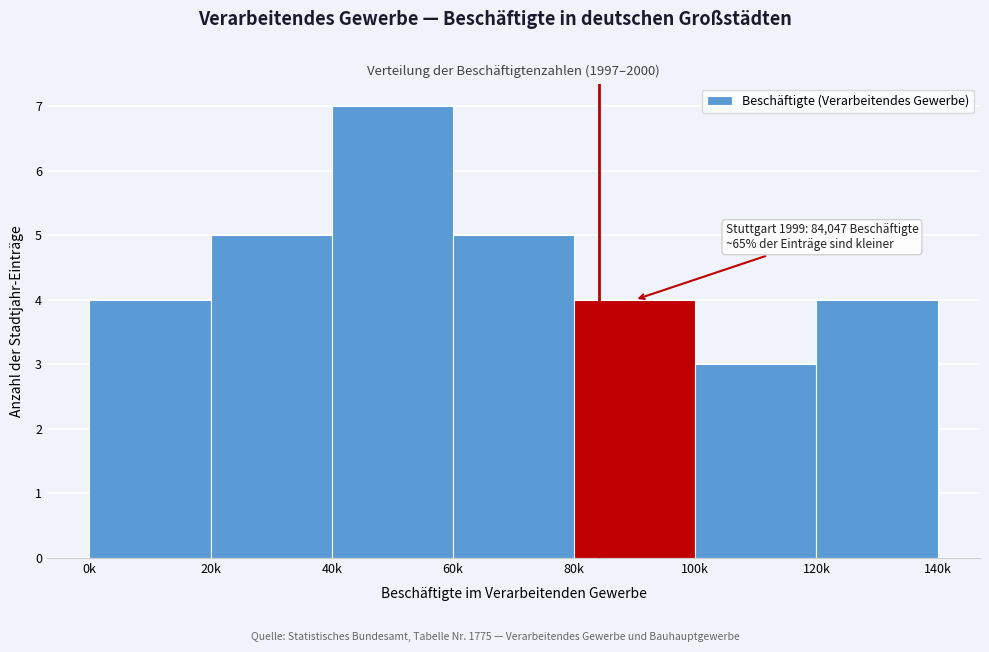

Reading left to right, transcribe all the data shown in this chart.

4	5	7	5	4	3	4